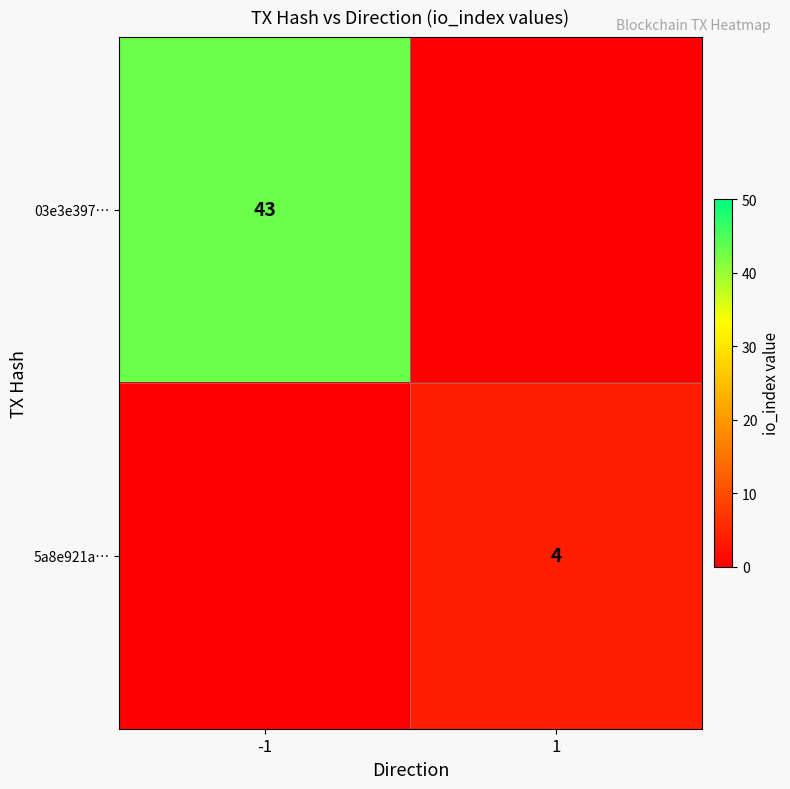

At how many categories does at least one series exceed 32?

1